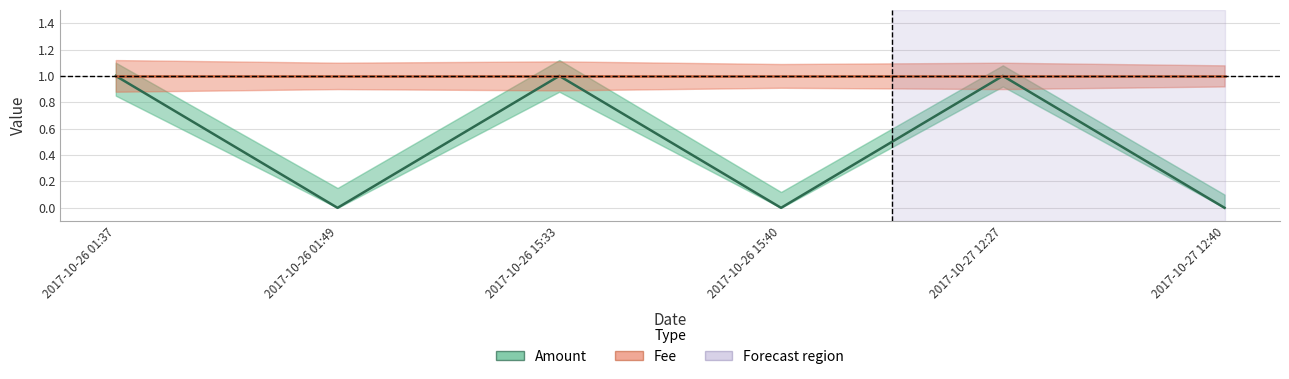

At which label does Fee reach its minimum?

2017-10-26 01:37